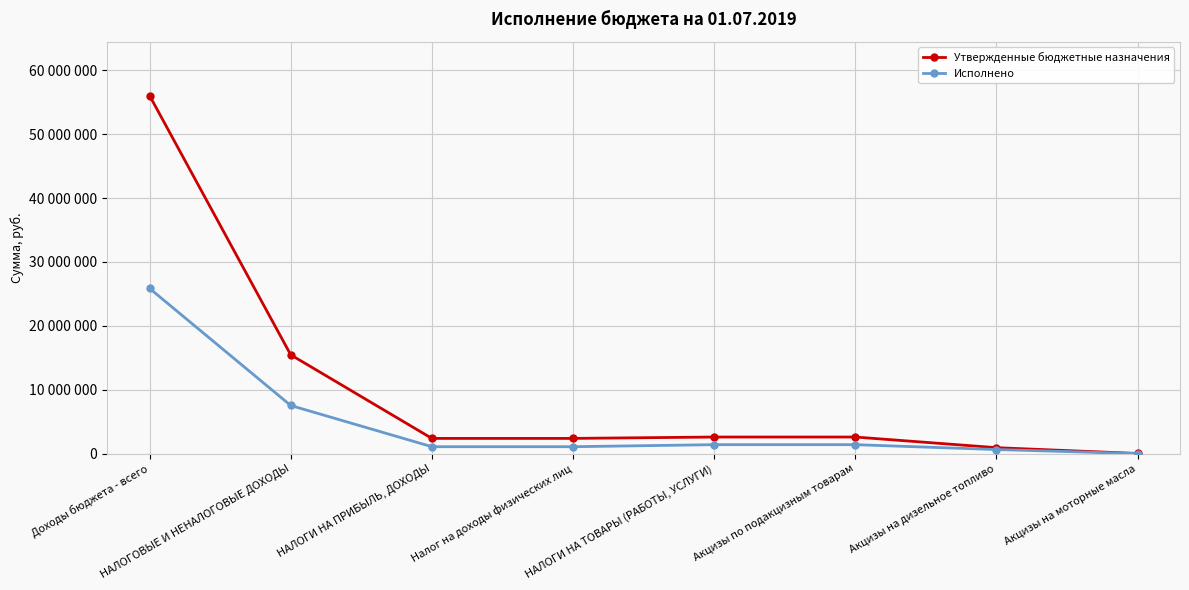

Does the chart display data point markers on the line(s)?

Yes